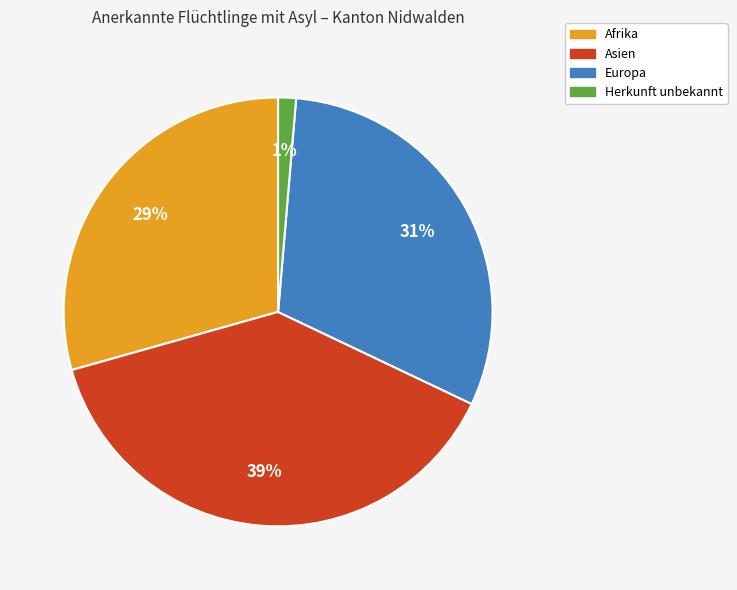

Rank the categories by value from highest to lowest.

Asien, Europa, Afrika, Herkunft unbekannt